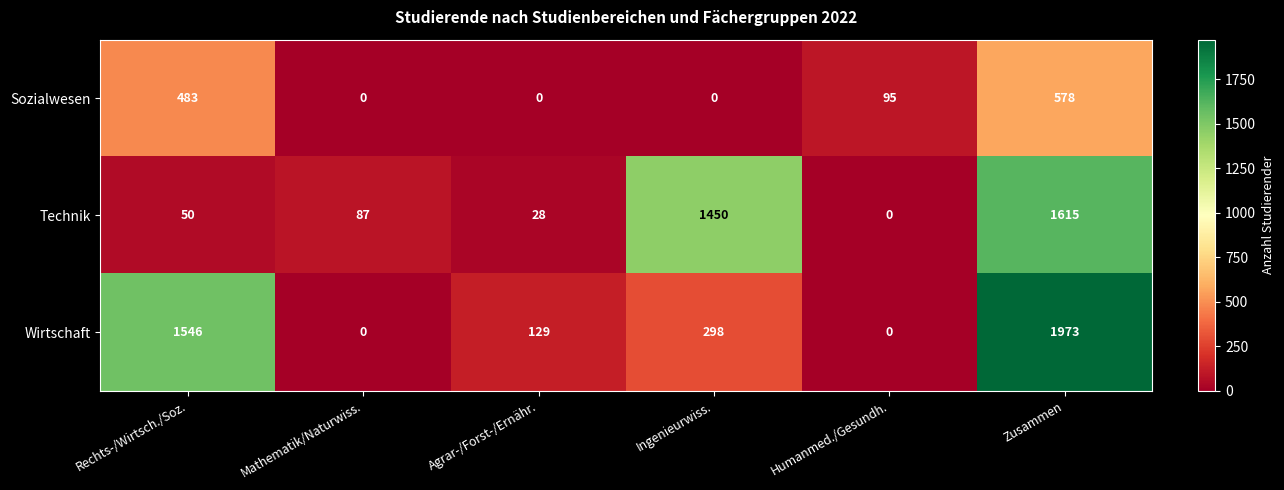

Reading left to right, list all the values displayed in this chart.

Sozialwesen: Rechts-/Wirtsch./Soz.=483	Mathematik/Naturwiss.=0	Agrar-/Forst-/Ernähr.=0	Ingenieurwiss.=0	Humanmed./Gesundh.=95	Zusammen=578
Technik: Rechts-/Wirtsch./Soz.=50	Mathematik/Naturwiss.=87	Agrar-/Forst-/Ernähr.=28	Ingenieurwiss.=1450	Humanmed./Gesundh.=0	Zusammen=1615
Wirtschaft: Rechts-/Wirtsch./Soz.=1546	Mathematik/Naturwiss.=0	Agrar-/Forst-/Ernähr.=129	Ingenieurwiss.=298	Humanmed./Gesundh.=0	Zusammen=1973